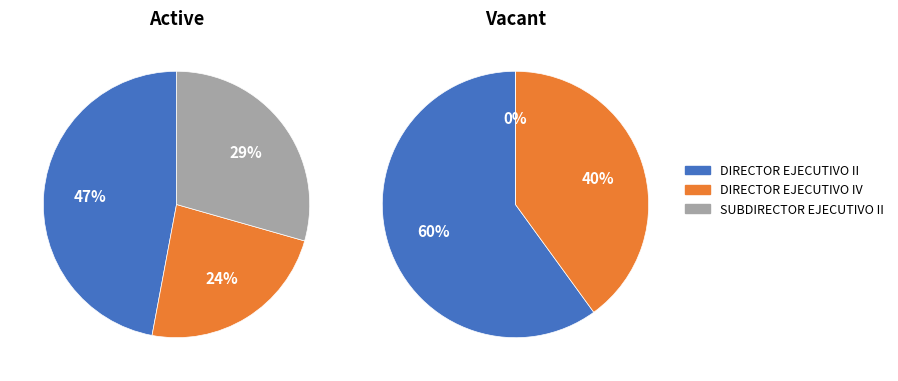

Does SUBDIRECTOR EJECUTIVO II represent more than half of the total?

No